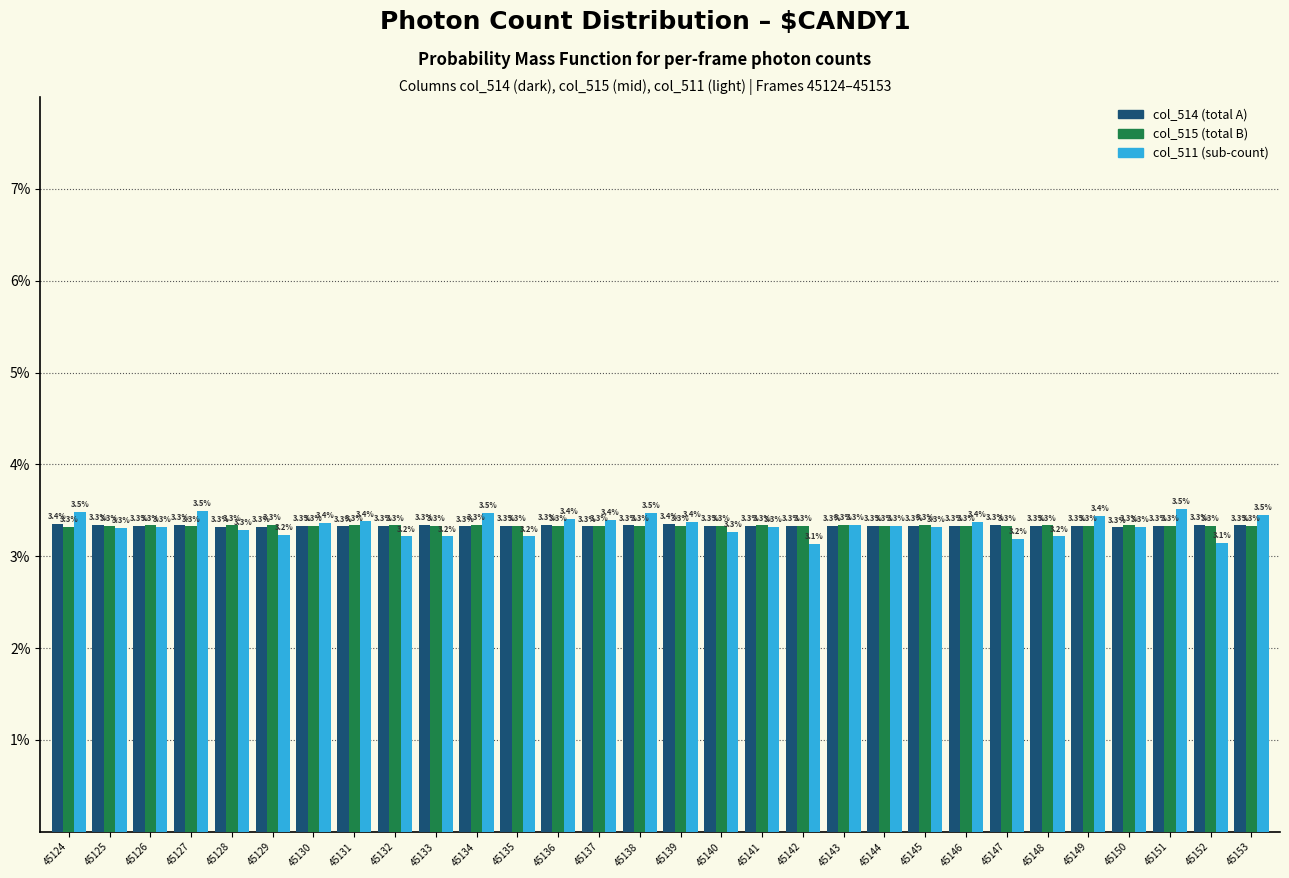

Reading right to left, transcribe all the data shown in this chart.

col_514: 45153=3.3	45152=3.3	45151=3.3	45150=3.3	45149=3.3	45148=3.3	45147=3.3	45146=3.3	45145=3.3	45144=3.3	45143=3.3	45142=3.3	45141=3.3	45140=3.3	45139=3.4	45138=3.3	45137=3.3	45136=3.3	45135=3.3	45134=3.3	45133=3.3	45132=3.3	45131=3.3	45130=3.3	45129=3.3	45128=3.3	45127=3.3	45126=3.3	45125=3.3	45124=3.4
col_515: 45153=3.3	45152=3.3	45151=3.3	45150=3.3	45149=3.3	45148=3.3	45147=3.3	45146=3.3	45145=3.3	45144=3.3	45143=3.3	45142=3.3	45141=3.3	45140=3.3	45139=3.3	45138=3.3	45137=3.3	45136=3.3	45135=3.3	45134=3.3	45133=3.3	45132=3.3	45131=3.3	45130=3.3	45129=3.3	45128=3.3	45127=3.3	45126=3.3	45125=3.3	45124=3.3
col_511: 45153=3.5	45152=3.1	45151=3.5	45150=3.3	45149=3.4	45148=3.2	45147=3.2	45146=3.4	45145=3.3	45144=3.3	45143=3.3	45142=3.1	45141=3.3	45140=3.3	45139=3.4	45138=3.5	45137=3.4	45136=3.4	45135=3.2	45134=3.5	45133=3.2	45132=3.2	45131=3.4	45130=3.4	45129=3.2	45128=3.3	45127=3.5	45126=3.3	45125=3.3	45124=3.5